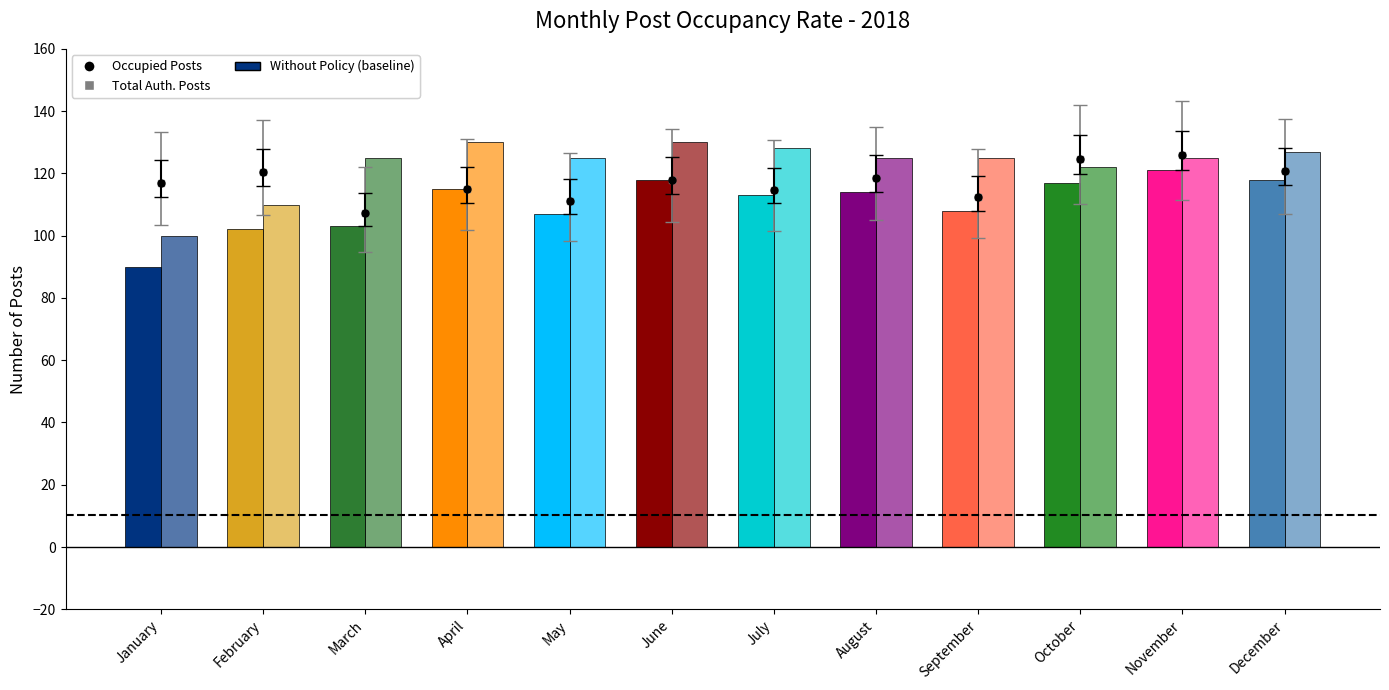

Which series has the largest total across all categories?

Total Authorised Posts